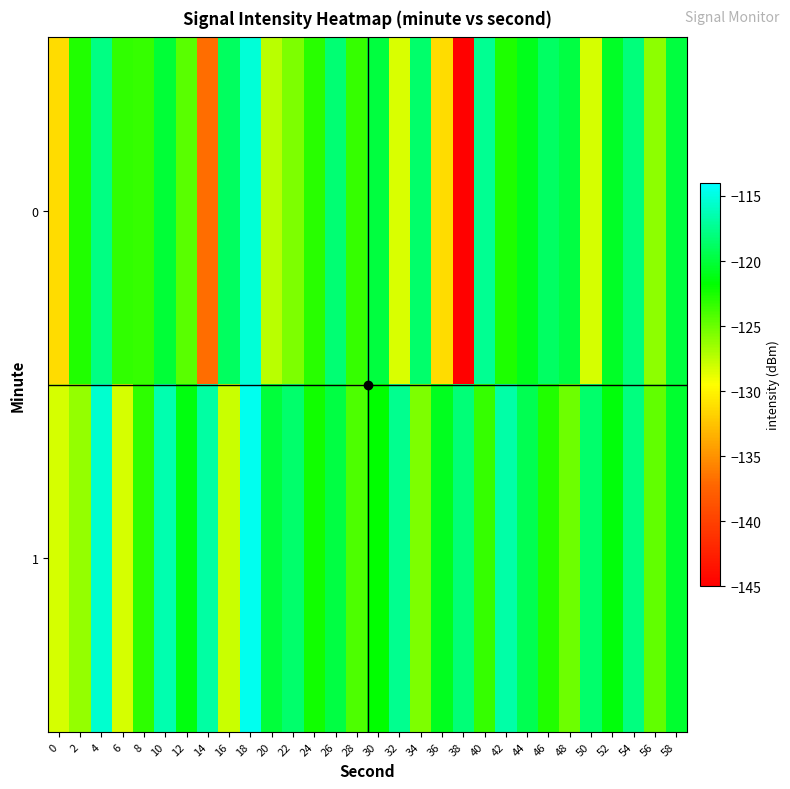

Reading left to right, what are all the values shown in this chart?

0: 0=-131.3	2=-122.8	4=-117.8	6=-123.3	8=-123.4	10=-120.1	12=-124.5	14=-136.8	16=-118.9	18=-115.3	20=-127.4	22=-125.5	24=-123.0	26=-118.4	28=-123.3	30=-119.9	32=-128.4	34=-118.5	36=-131.3	38=-144.8	40=-117.3	42=-122.6	44=-121.0	46=-118.8	48=-119.8	50=-128.2	52=-120.6	54=-118.0	56=-126.1	58=-119.9
1: 0=-128.2	2=-126.3	4=-115.5	6=-128.2	8=-123.1	10=-116.5	12=-121.3	14=-116.9	16=-127.9	18=-114.6	20=-120.0	22=-118.5	24=-122.3	26=-119.7	28=-124.1	30=-121.8	32=-117.4	34=-125.6	36=-120.9	38=-118.2	40=-123.4	42=-116.7	44=-119.3	46=-122.8	48=-125.1	50=-118.6	52=-121.5	54=-117.9	56=-124.7	58=-120.3